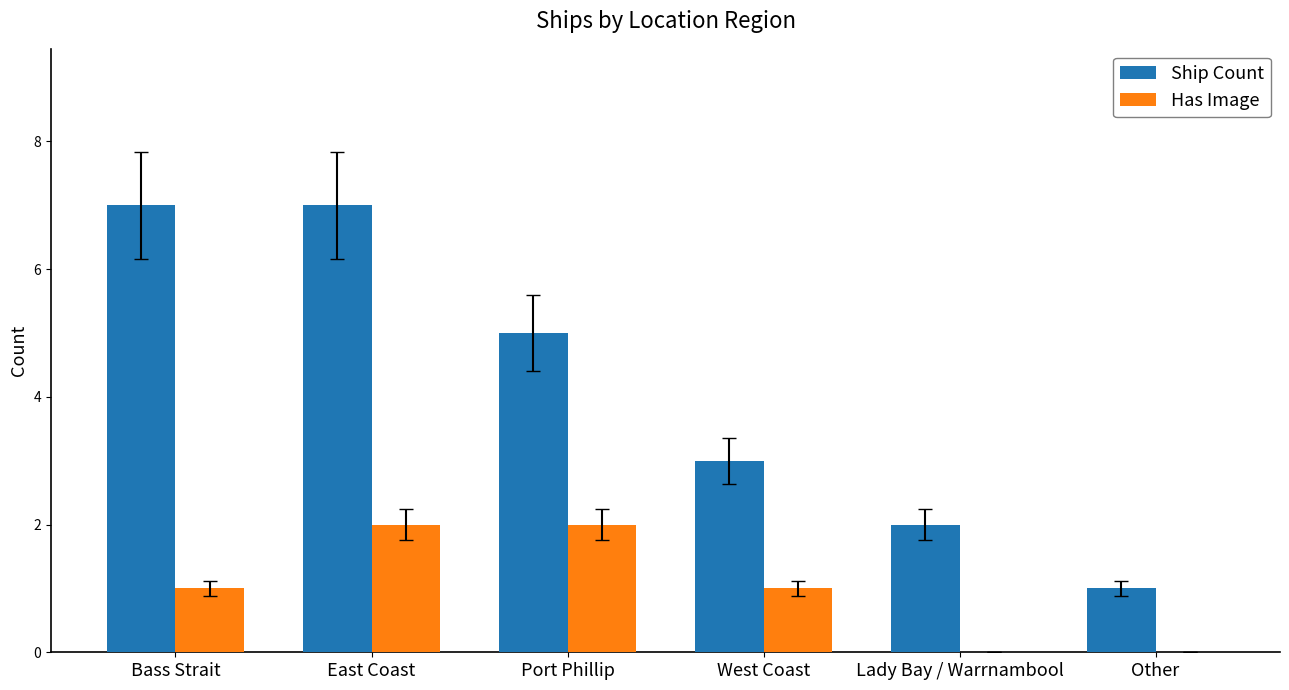

What is the approximate value of Ship Count at Port Phillip?

5